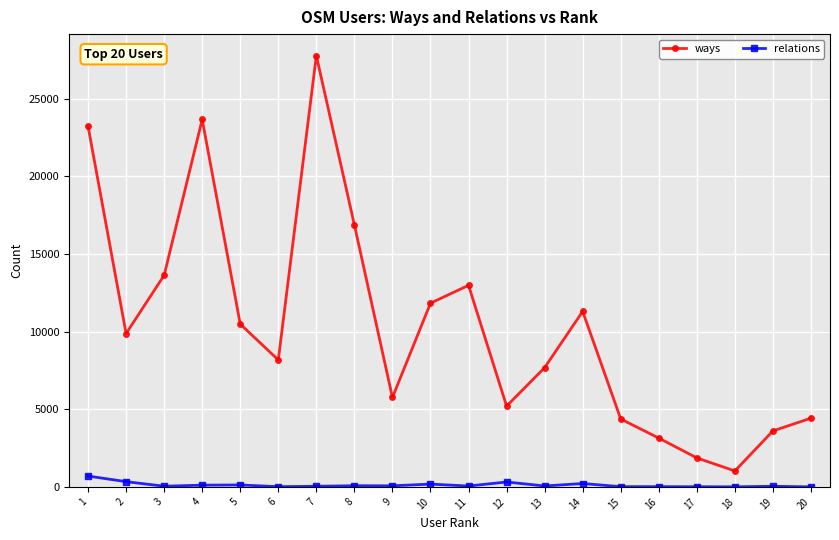

The value of ways at 20 is 1395. True or false?

False